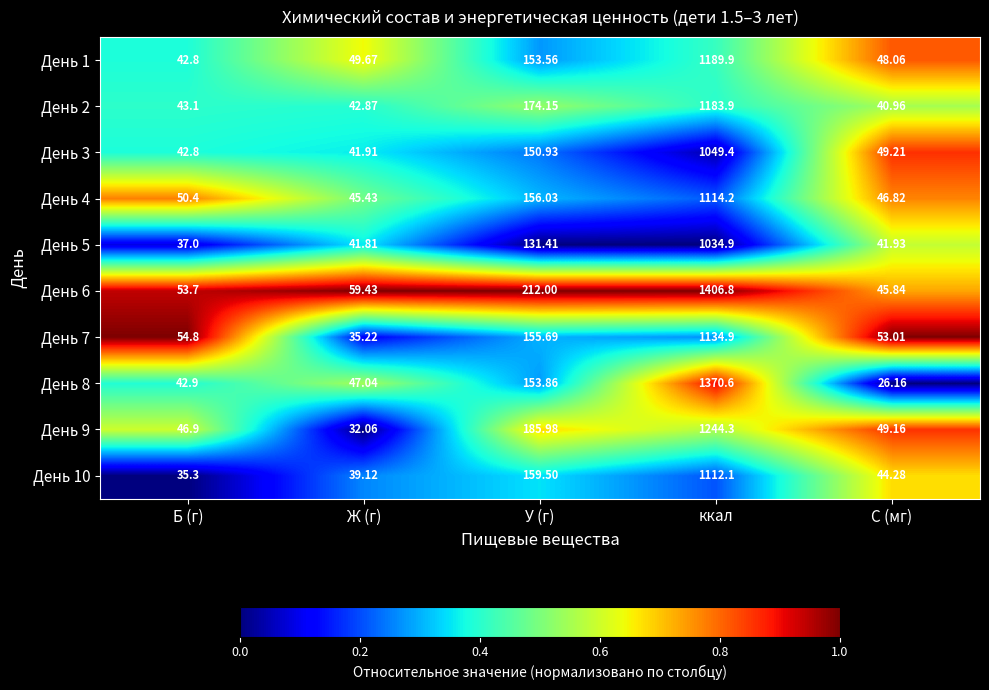

Which series has the largest total across all categories?

День 6